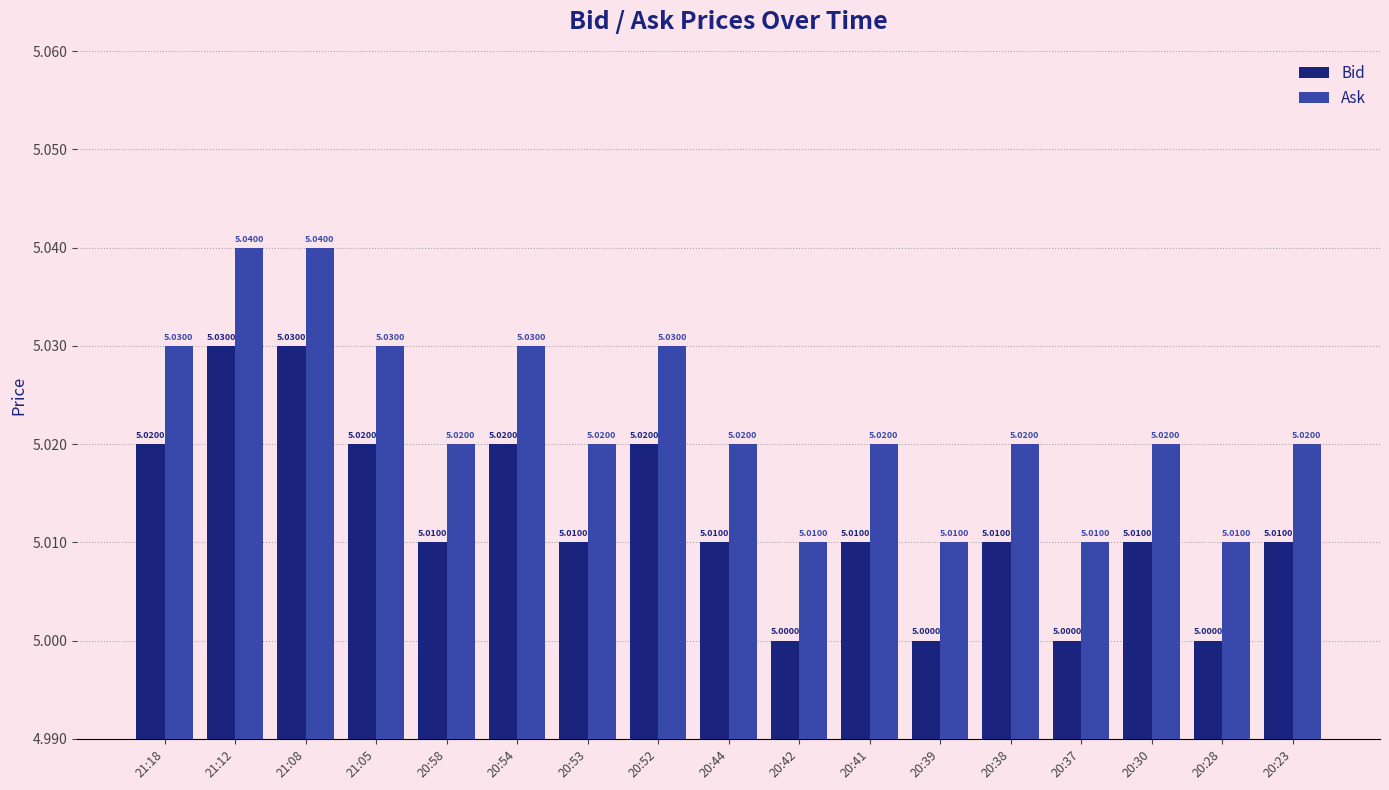

Rank the series by their average value, from highest to lowest.

Ask, Bid